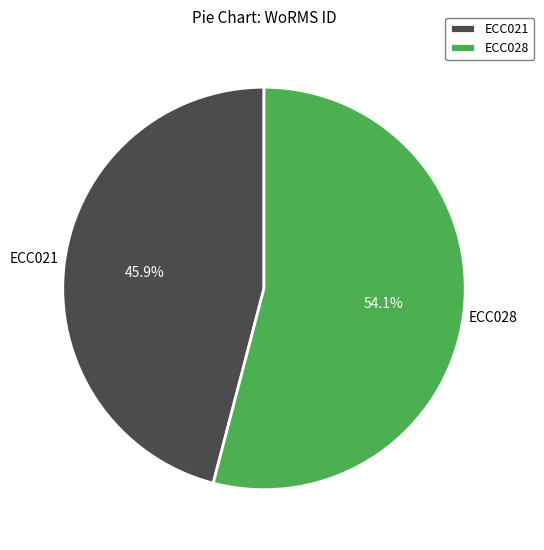

Which category has the smallest portion of the pie?

ECC021